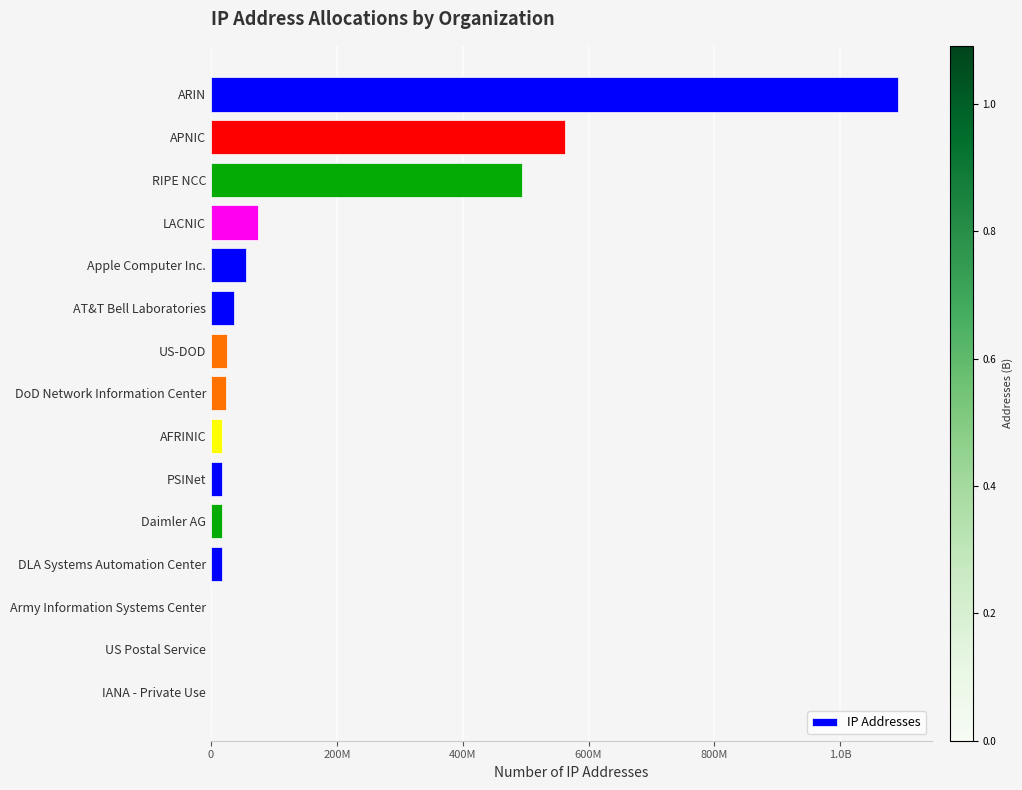

Are the bars horizontal?

Yes